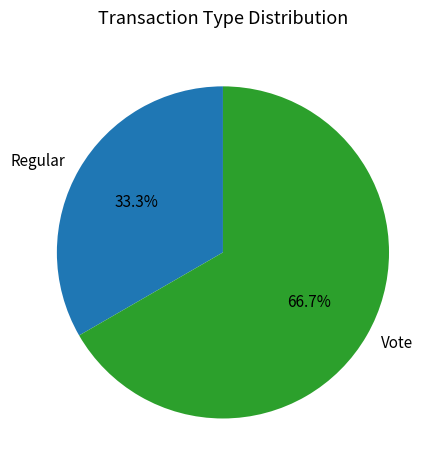

Which slice is the smallest?

Regular